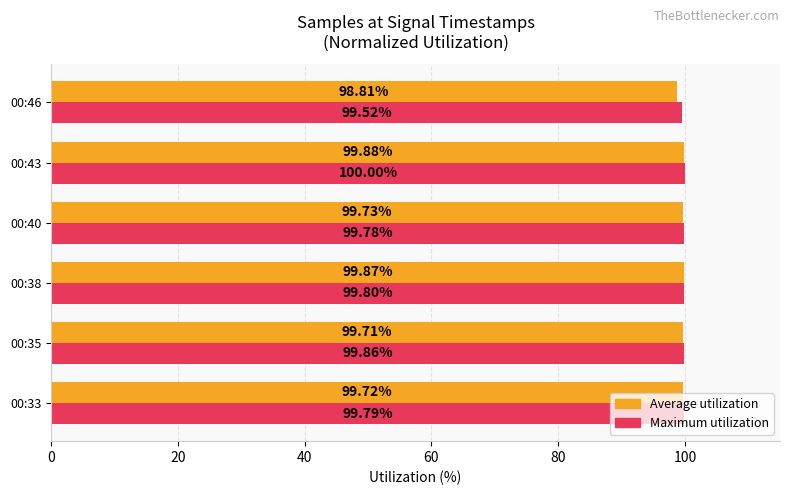

List the series in order of their overall mean, lowest first.

Average utilization, Maximum utilization